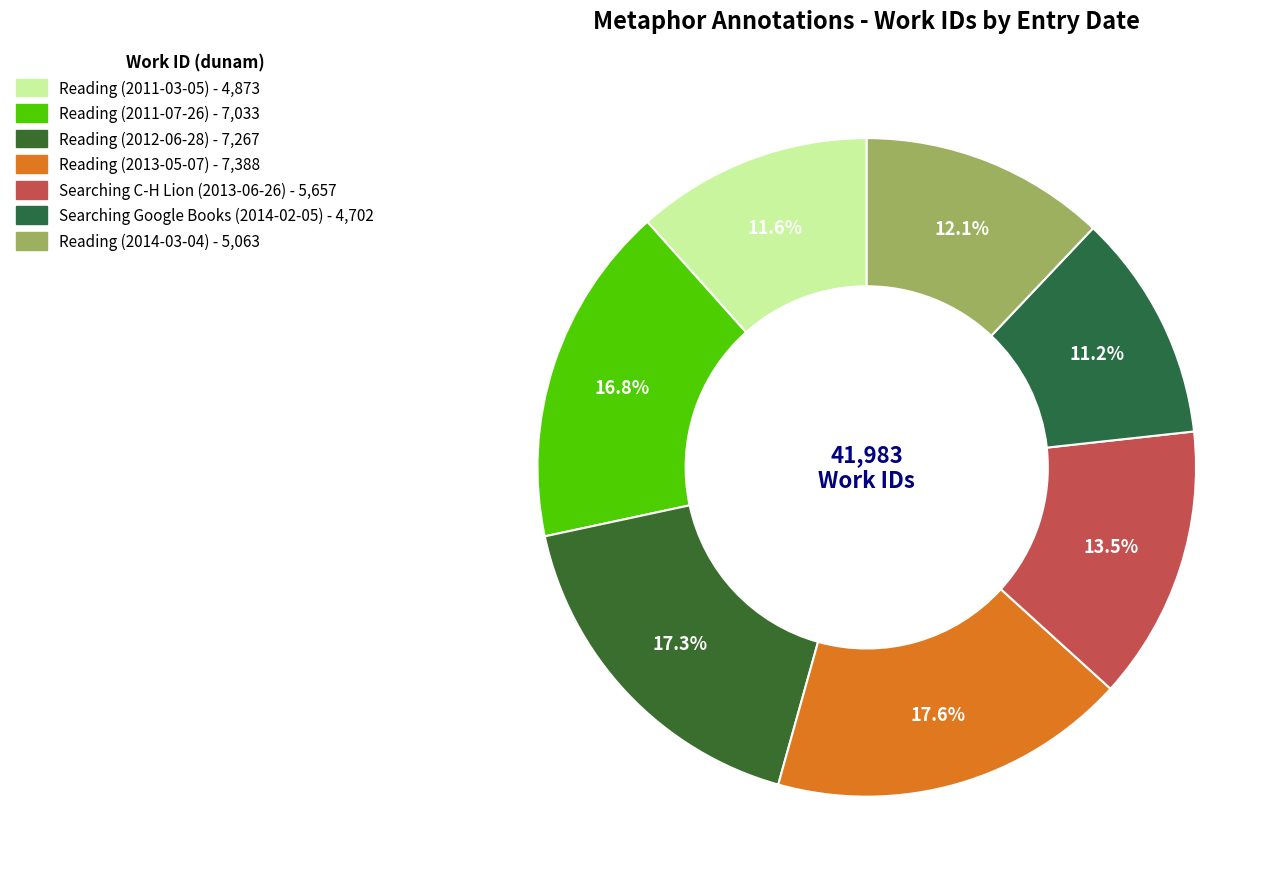

Count the number of slices in the pie.

7